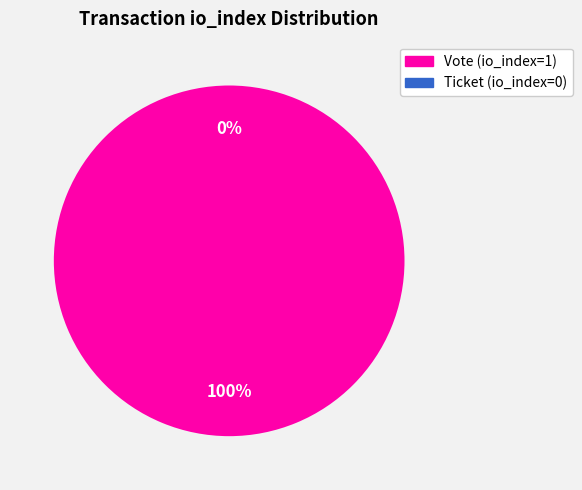

Between Vote (io_index=1) and Ticket (io_index=0), which is larger?

Vote (io_index=1)